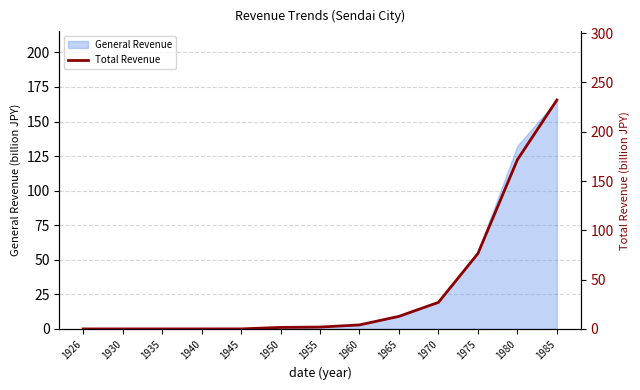

The value of General Revenue at 1940 is 0.0. True or false?

True